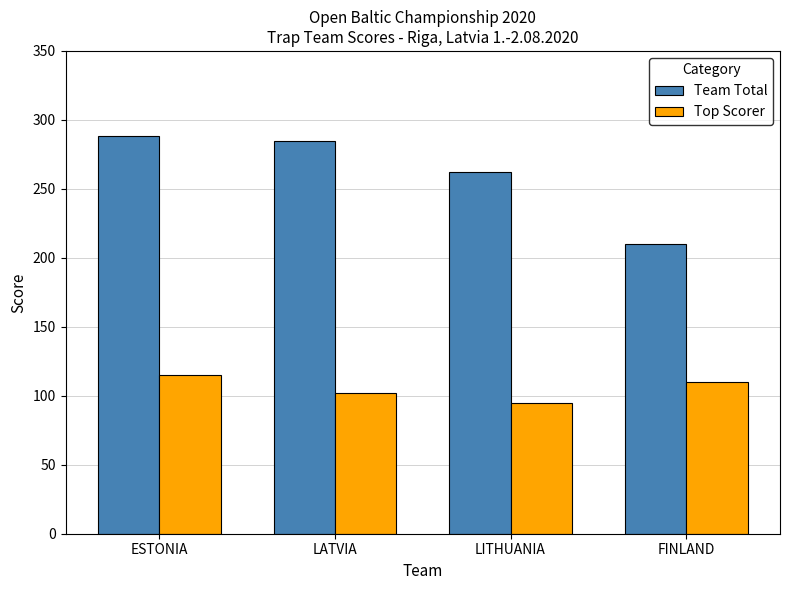

Reading right to left, transcribe all the data shown in this chart.

Team Total: FINLAND=210	LITHUANIA=262	LATVIA=285	ESTONIA=288
Top Scorer: FINLAND=110	LITHUANIA=95	LATVIA=102	ESTONIA=115